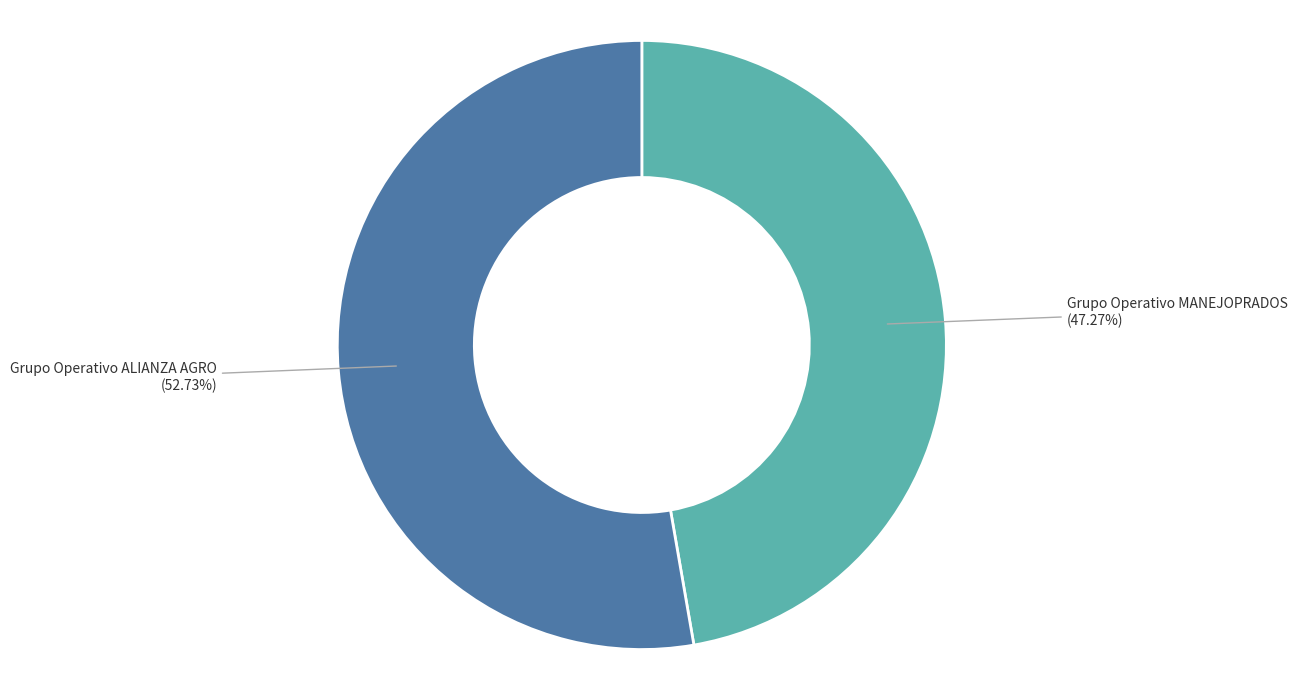

What is the ratio of the value at Grupo Operativo ALIANZA AGRO to the value at Grupo Operativo MANEJOPRADOS?

1.1